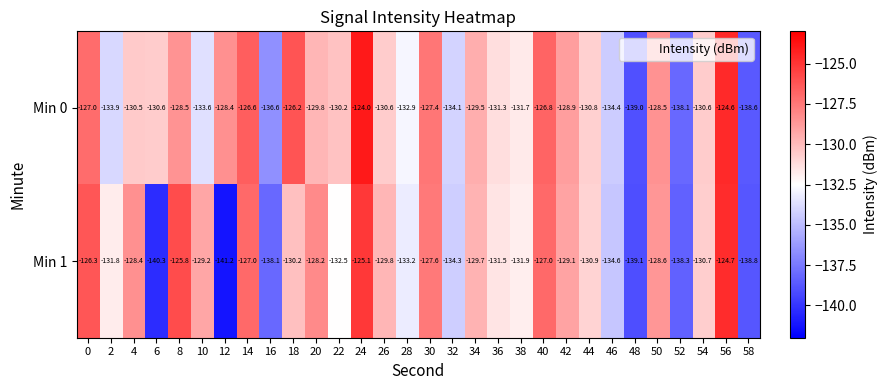

What is the total value across all series at 56?

-249.3